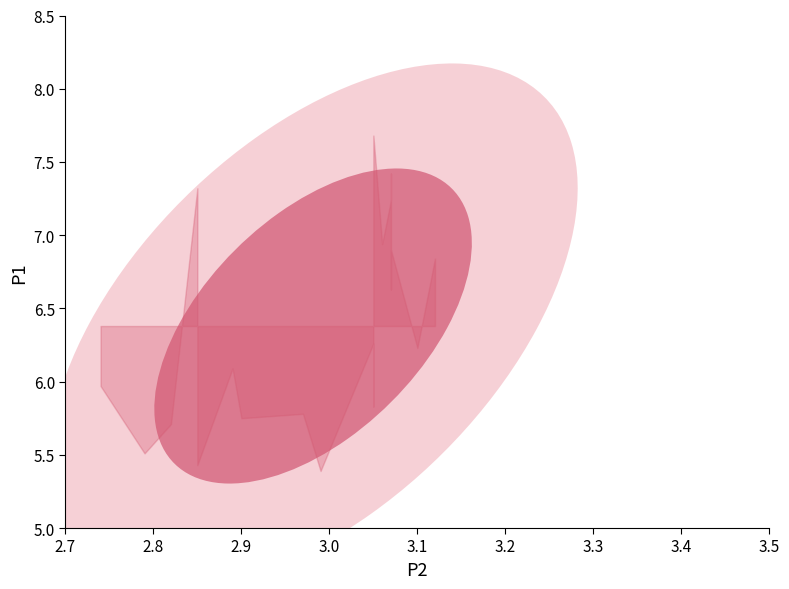

Reading left to right, transcribe all the data shown in this chart.

P1: 6.8	7.4	5.8	7.3	7.7	5.5	5.7	6.2	6.3	5.4	6.6	7.2	5.4	6.0	6.1	6.9	6.9	6.7	5.8	5.8
P2: 3.1	3.1	2.9	2.9	3.0	2.8	2.8	3.1	3.0	2.9	3.1	3.1	3.0	2.7	2.9	3.1	3.1	3.1	3.0	3.0